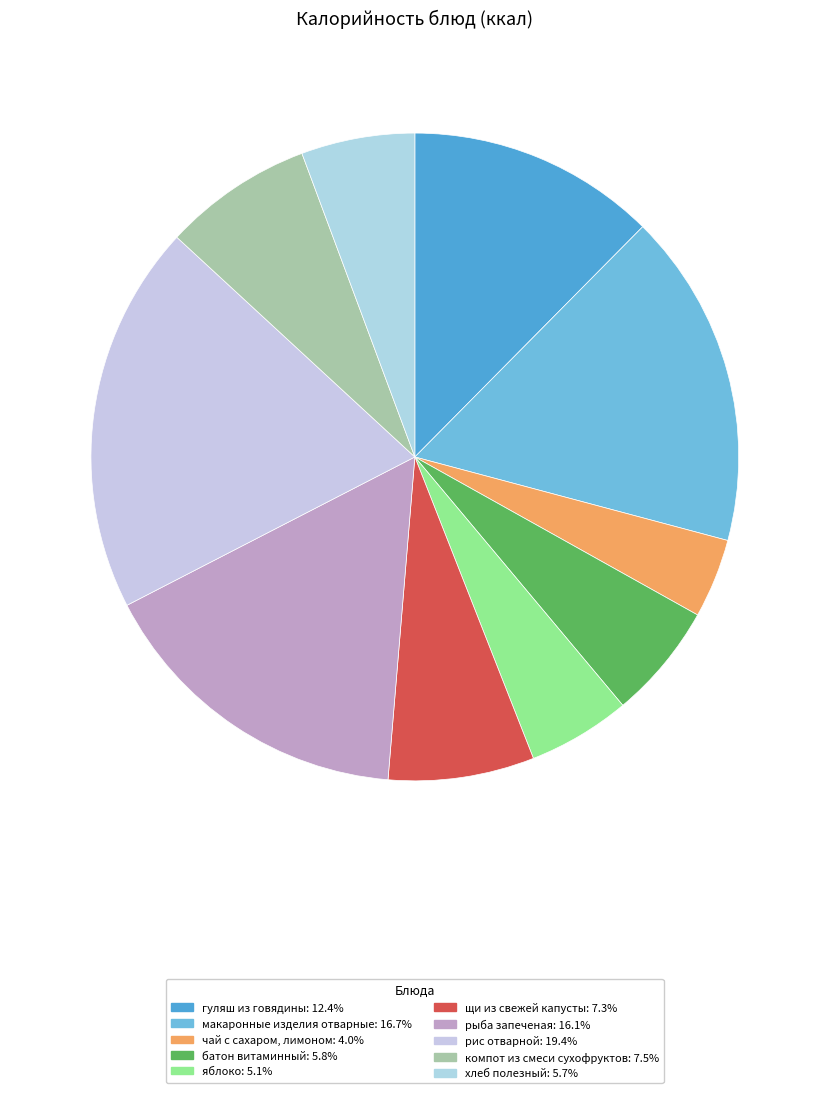

Is there a majority slice in this chart?

No